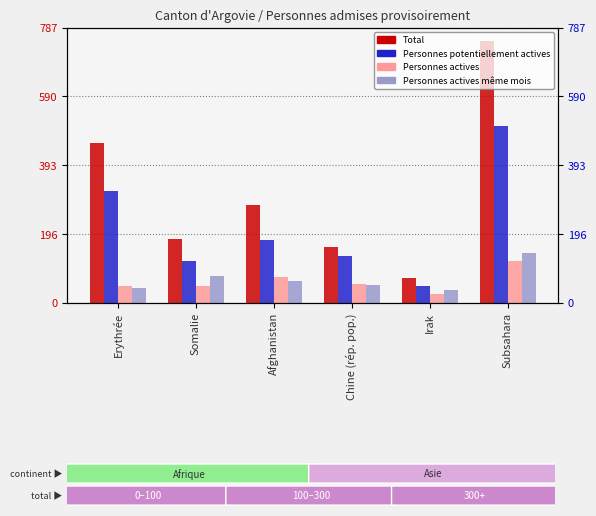

Where does the Total series first go above 280?

Erythrée